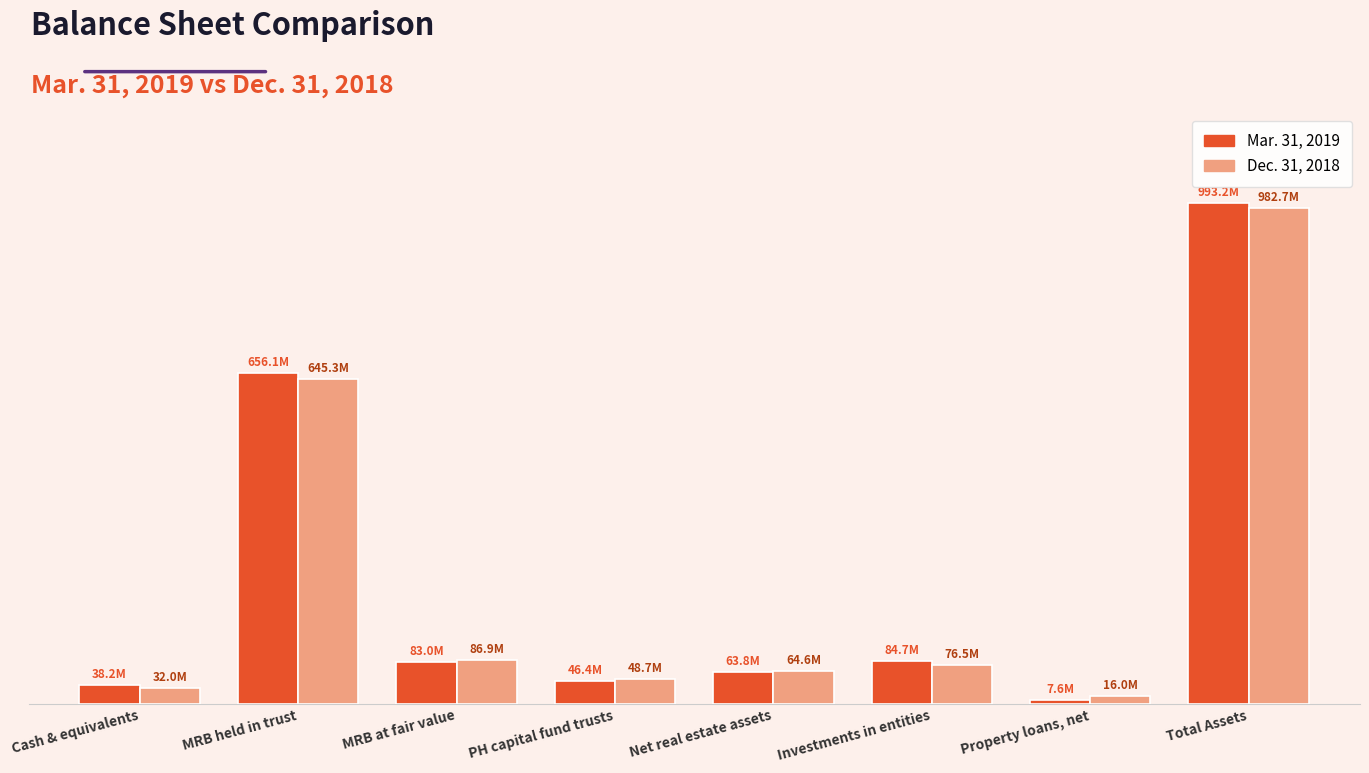

What is the sum of all Dec. 31, 2018 values?

1952632358